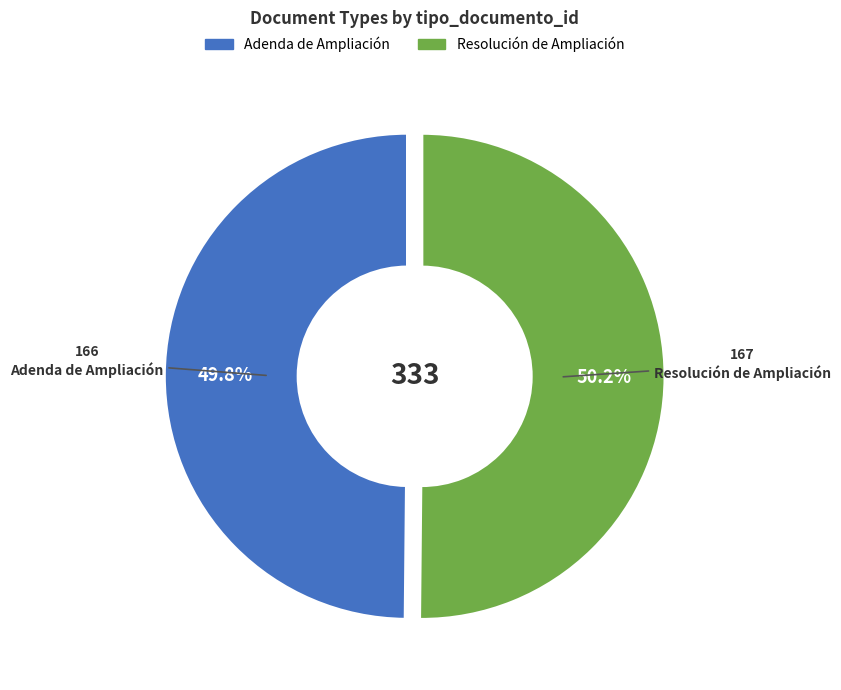

What percentage is NOT represented by Resolución de Ampliación?

49.8%